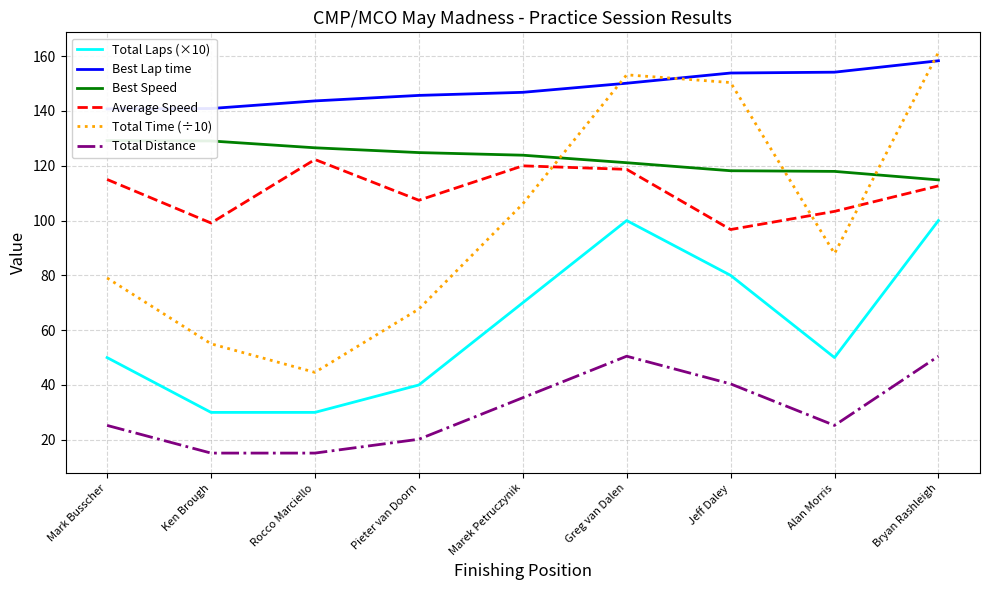

What is the value of the Best Lap time point at the 3rd from the left?

143.7